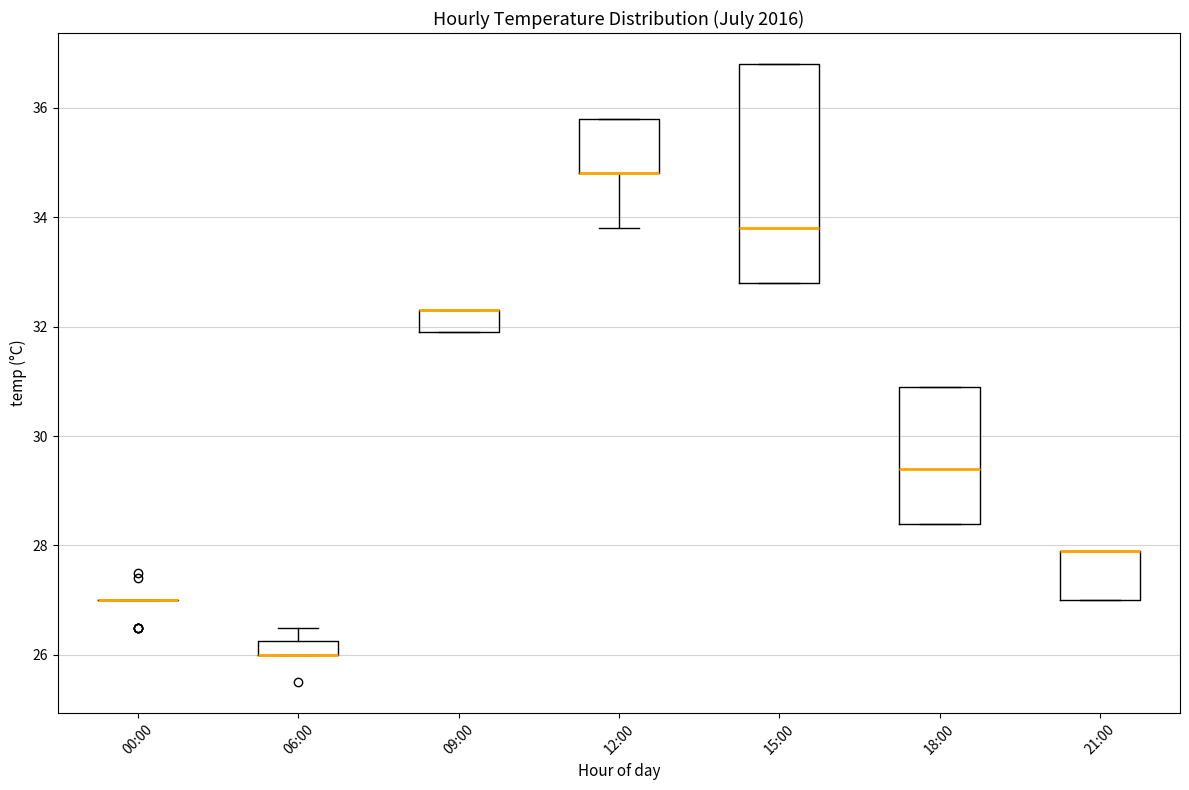

Where is the upper edge of the box for 06:00 on the y-axis? The values are not printed on the chart, so give them approximately, as read against the axis.

26.2